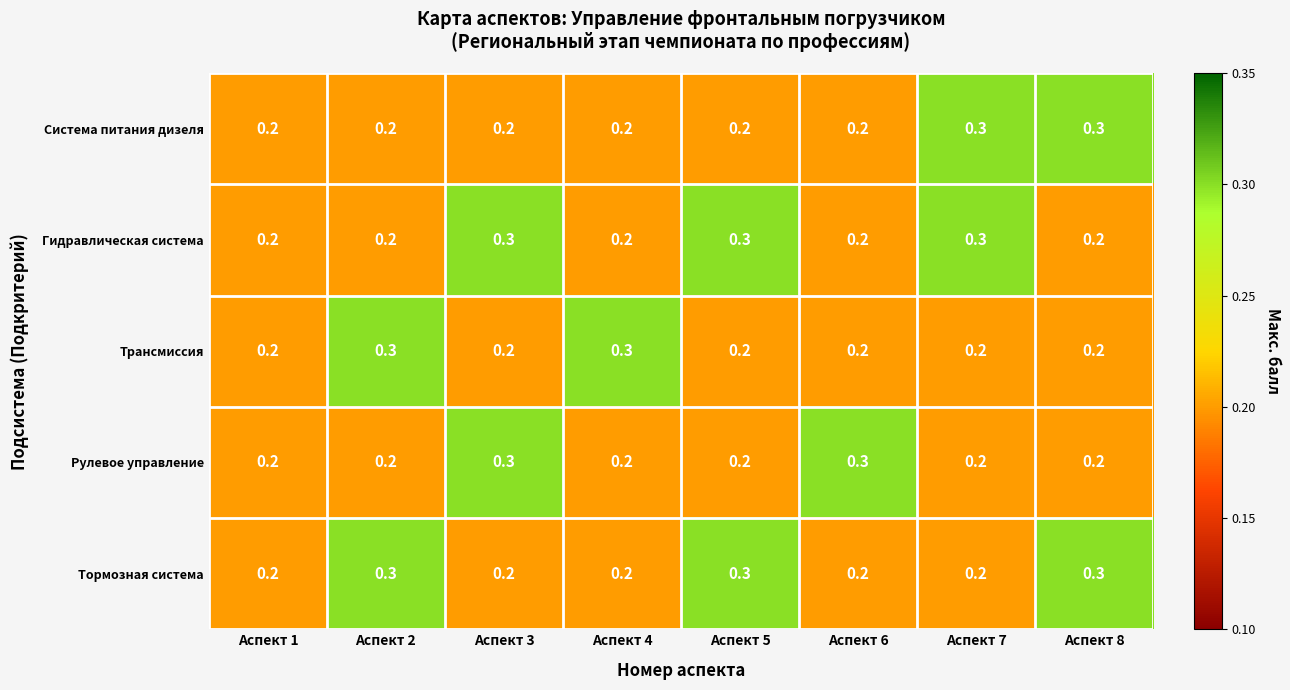

True or false: Трансмиссия has a value of 0.3 at Аспект 4.

True